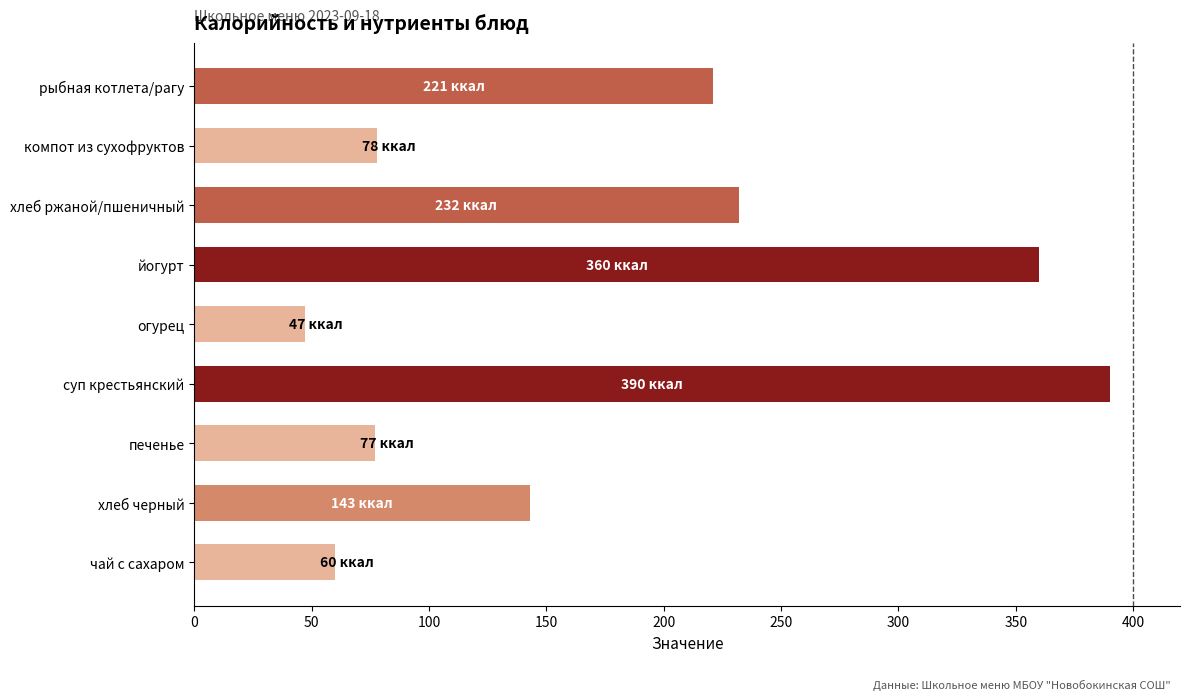

The value at суп крестьянский is 390. True or false?

True